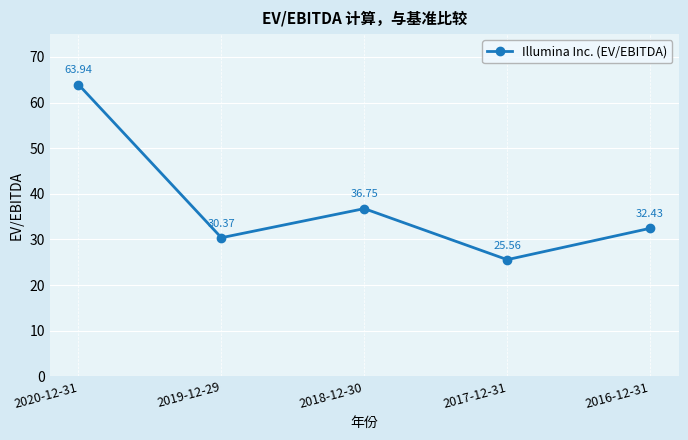

What is the ratio of the value at 2019-12-29 to the value at 2020-12-31?

0.5